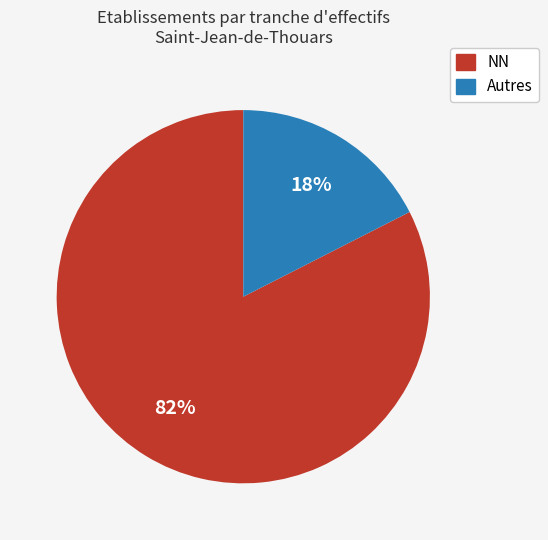

Which category accounts for the majority?

NN